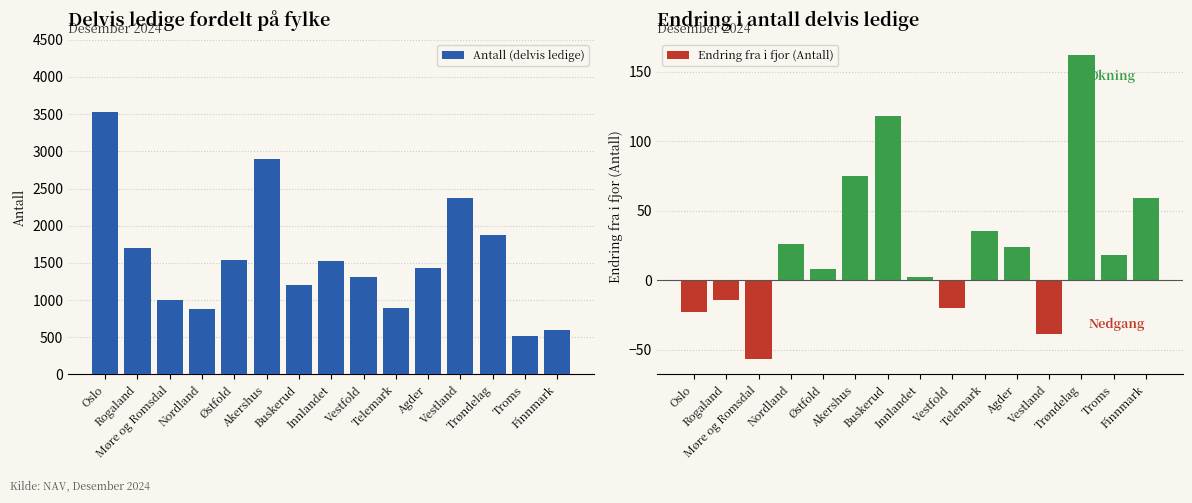

Which series has the widest spread of values?

Antall (delvis ledige)